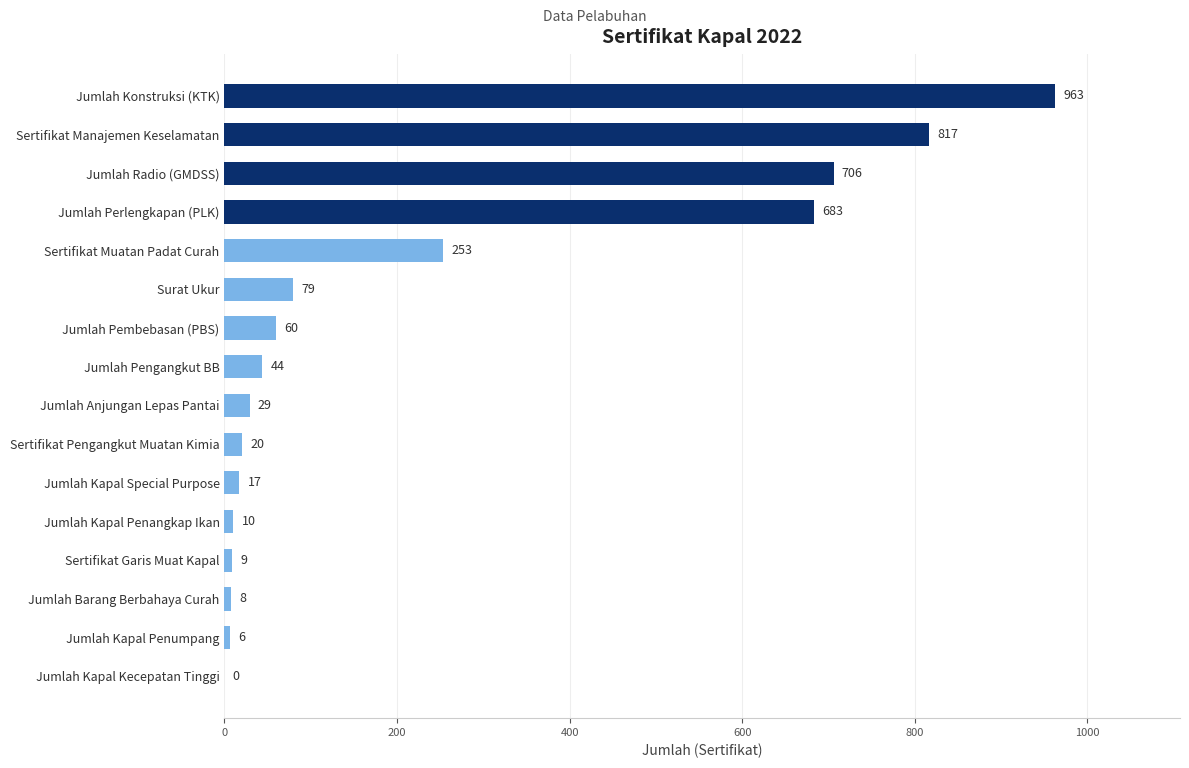

Are the bars horizontal?

Yes